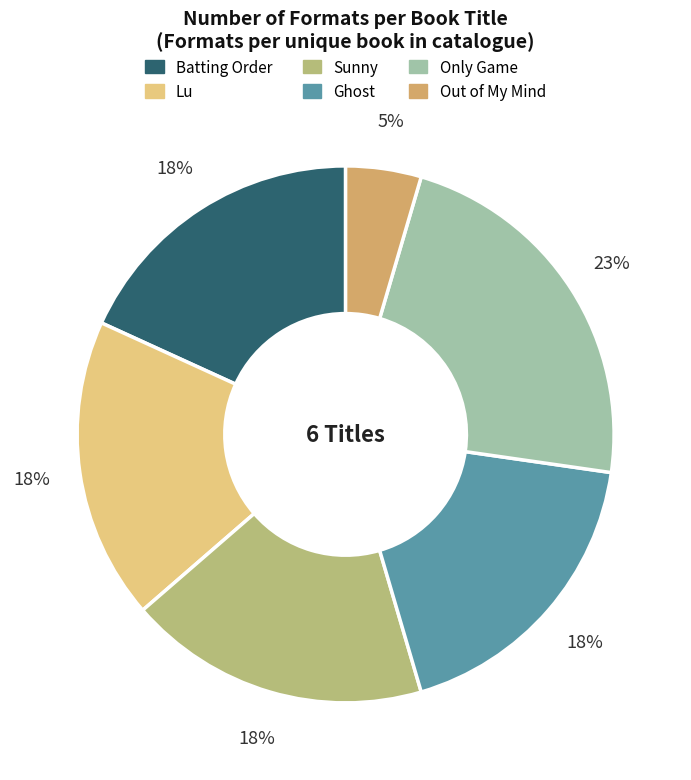

Is the sum of Batting Order and Sunny greater than half?

No